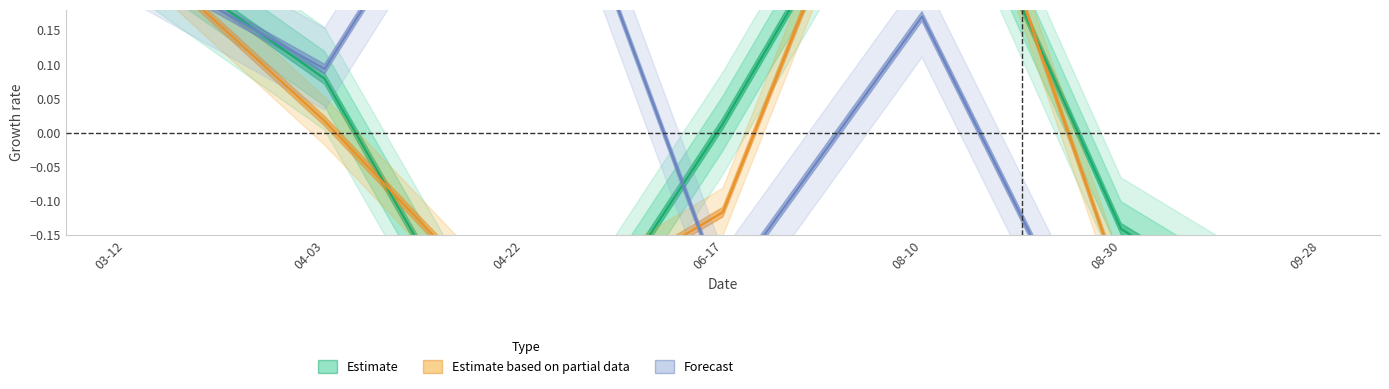

Where do Estimate and Forecast first cross each other?

03-12 and 04-03